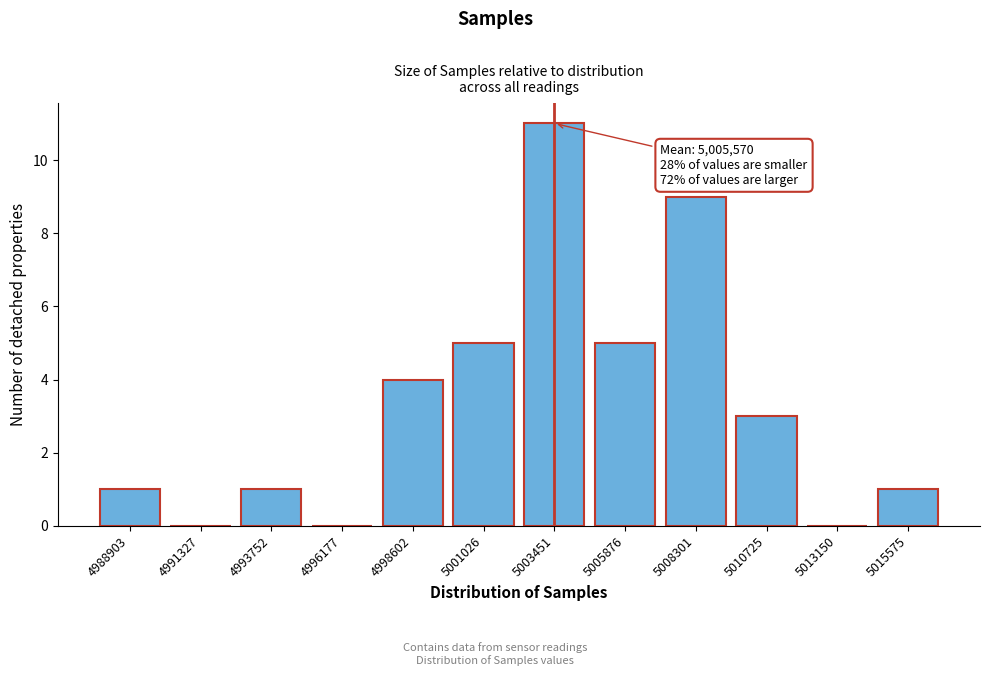

Reading left to right, extract all data points from this chart.

4988903=1	4991327=0	4993752=1	4996177=0	4998602=4	5001026=5	5003451=11	5005876=5	5008301=9	5010725=3	5013150=0	5015575=1